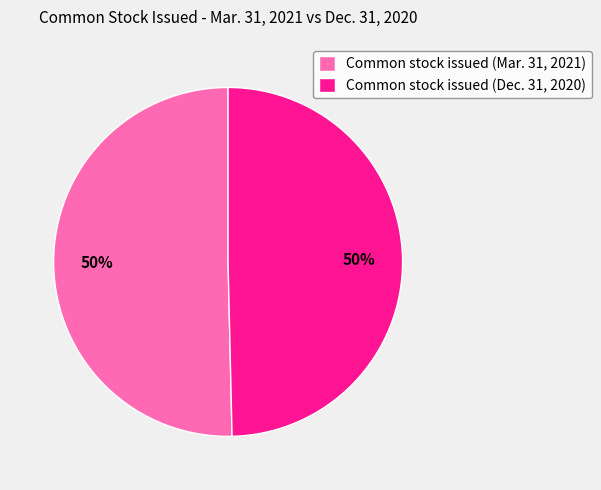

What percentage is the Common stock issued (Dec. 31, 2020) slice, to the nearest percent?

50%